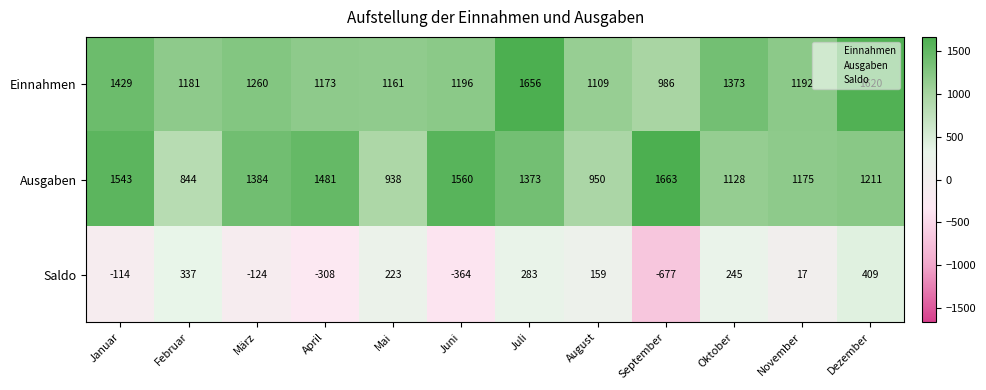

At which category is the sum across all series the highest?

Juli